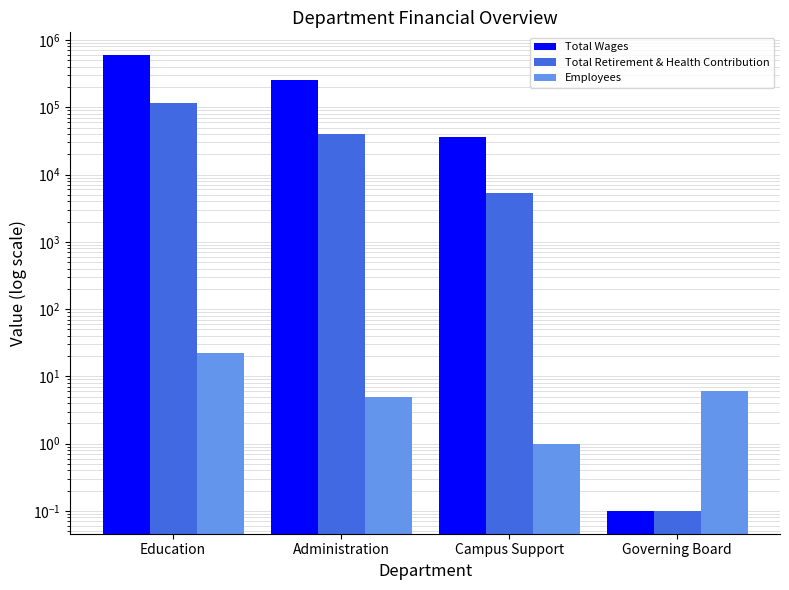

What is the sum of all Employees values?

34.0